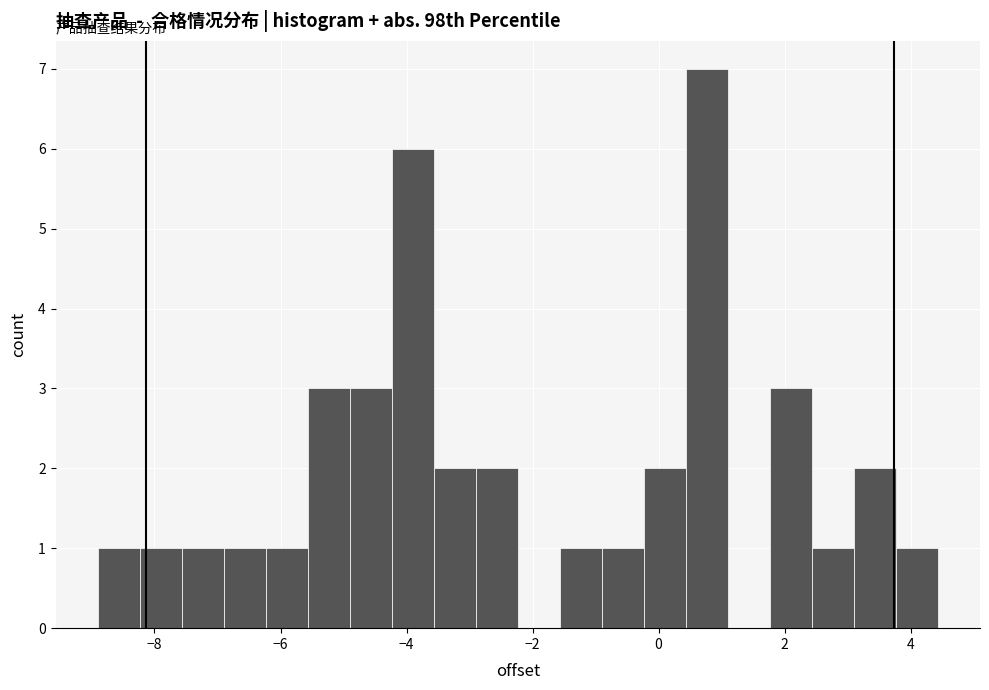

Read against the x-axis, roughly where is the centre of the tallest bar?

-3.0